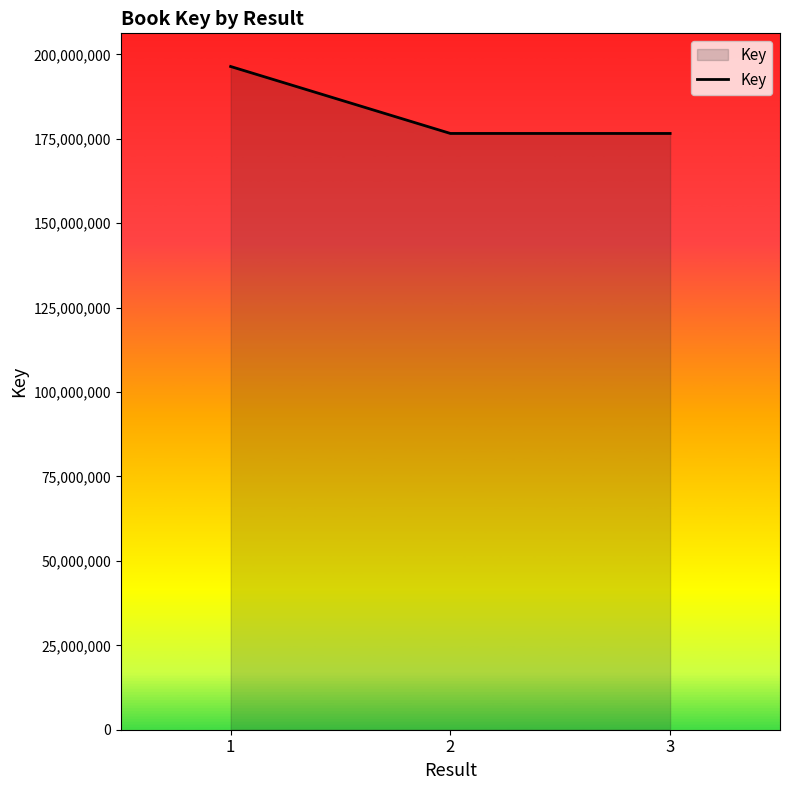

What is the maximum value shown in the chart?

196411059